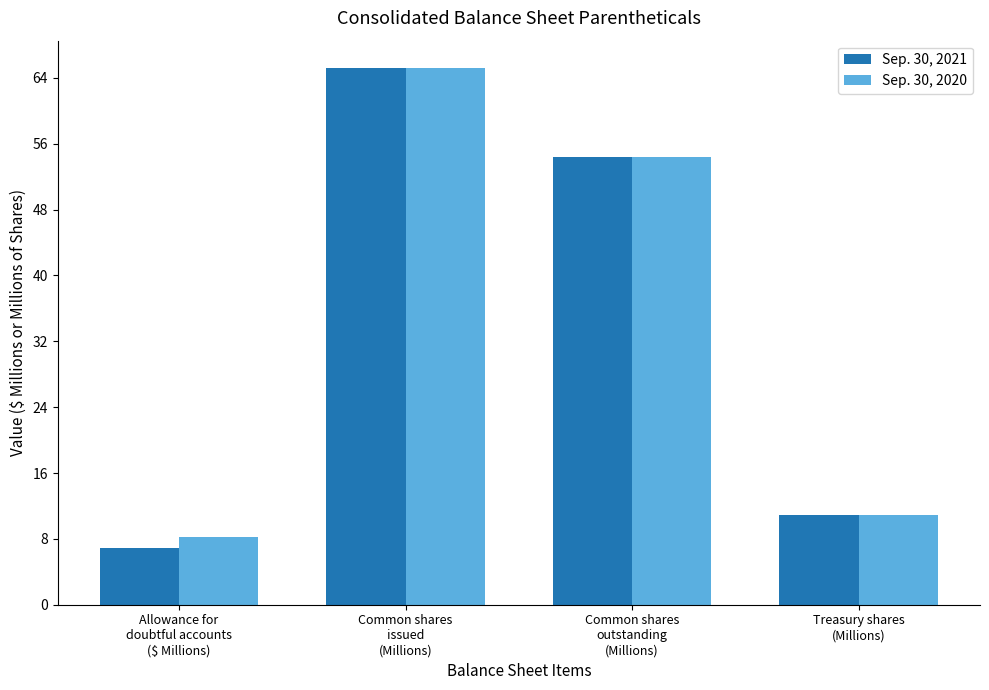

Reading right to left, list all the values displayed in this chart.

Sep. 30, 2021: 10.9	54.4	65.3	6.9
Sep. 30, 2020: 10.9	54.4	65.3	8.2